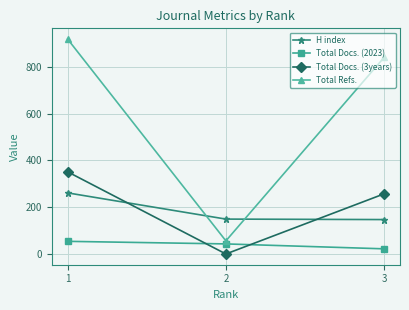

What is the lowest value of the H index series?

147